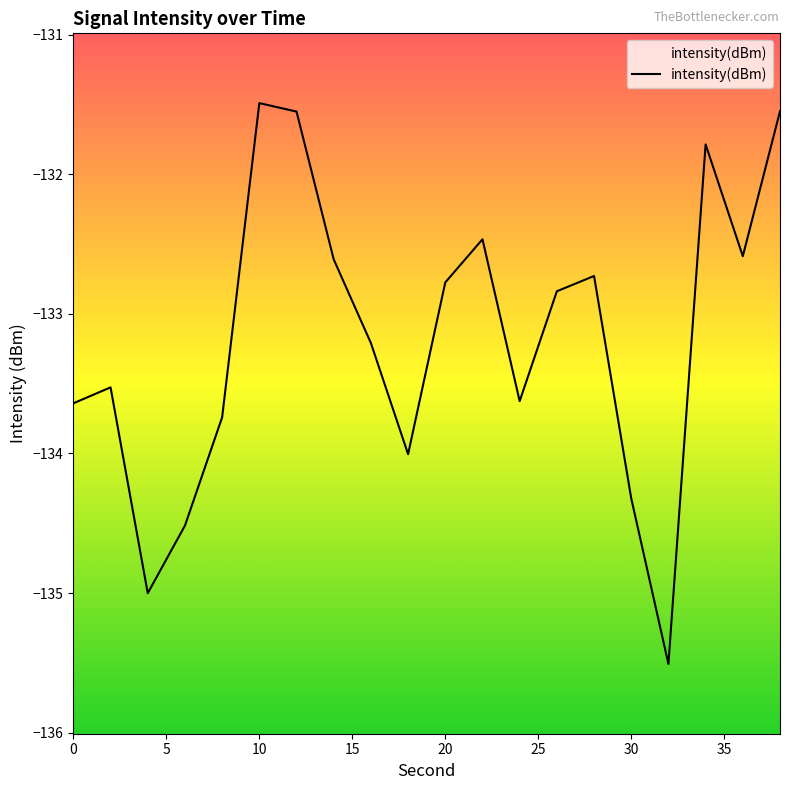

What is the difference between the maximum and minimum values?

4.0